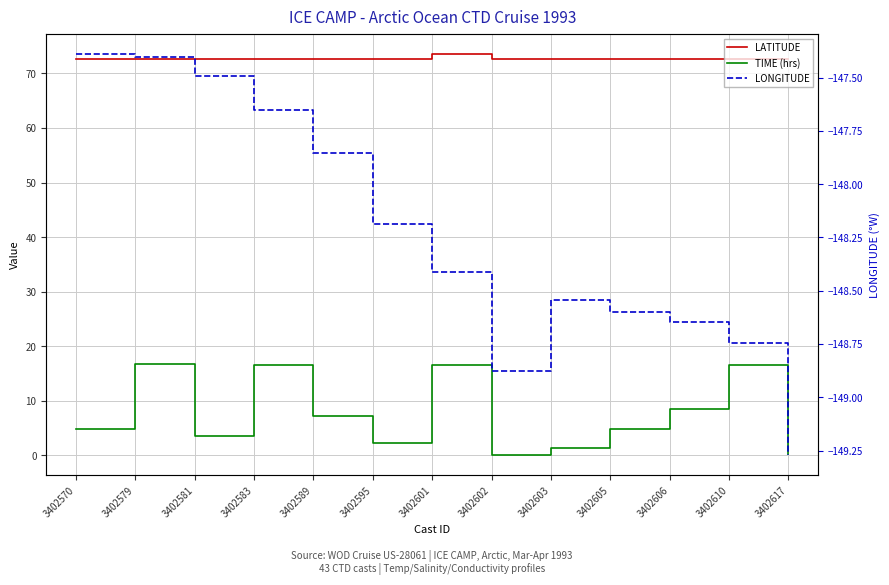

Reading right to left, extract all data points from this chart.

LATITUDE: 3402617=72.6	3402610=72.6	3402606=72.6	3402605=72.6	3402603=72.6	3402602=72.6	3402601=73.6	3402595=72.6	3402589=72.6	3402583=72.6	3402581=72.6	3402579=72.6	3402570=72.6
TIME (hrs): 3402617=0.3	3402610=16.5	3402606=8.5	3402605=4.8	3402603=1.3	3402602=0.1	3402601=16.5	3402595=2.2	3402589=7.3	3402583=16.5	3402581=3.6	3402579=16.8	3402570=4.8
LONGITUDE: 3402617=-149.3	3402610=-148.7	3402606=-148.6	3402605=-148.6	3402603=-148.5	3402602=-148.9	3402601=-148.4	3402595=-148.2	3402589=-147.9	3402583=-147.7	3402581=-147.5	3402579=-147.4	3402570=-147.4